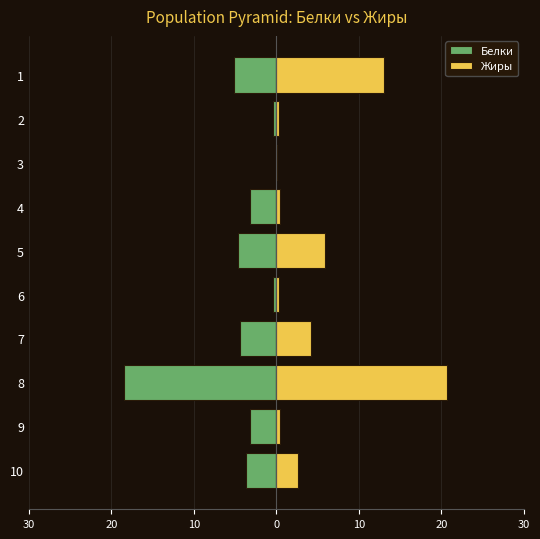

Reading left to right, extract all data points from this chart.

Белки: -5.1	-0.4	-0.1	-3.2	-4.6	-0.4	-4.4	-18.5	-3.2	-3.7
Жиры: 13.0	0.3	0.0	0.4	5.9	0.3	4.2	20.7	0.4	2.6